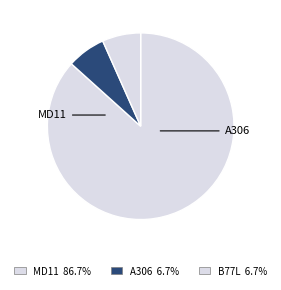

Count the number of slices in the pie.

3